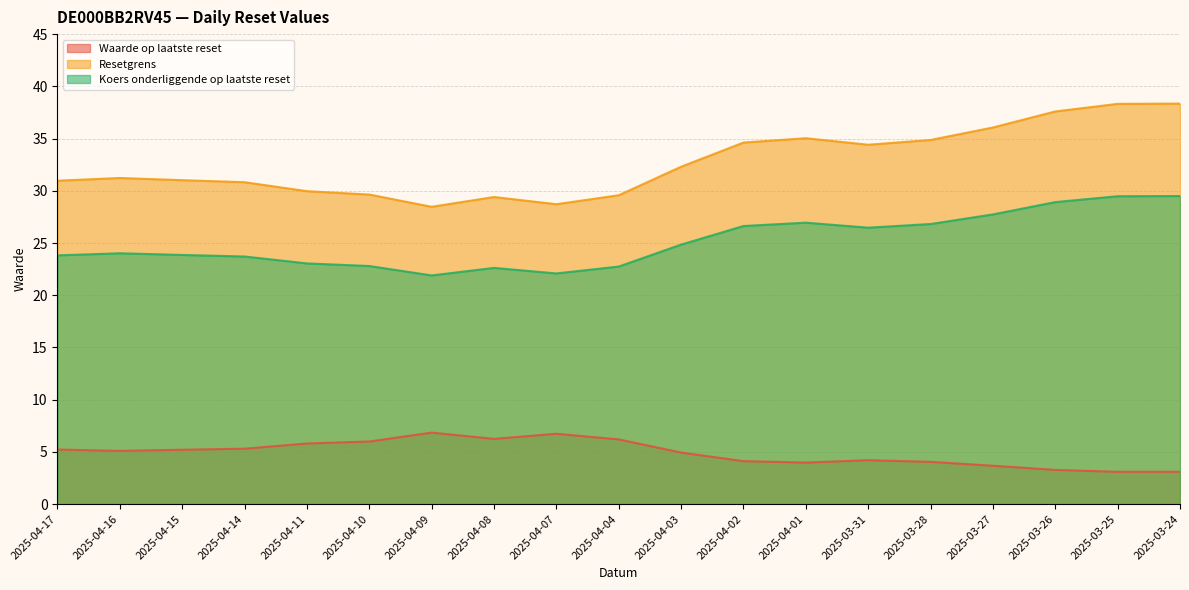

The Waarde op laatste reset series shows 8.0 at 2025-04-15. True or false?

False